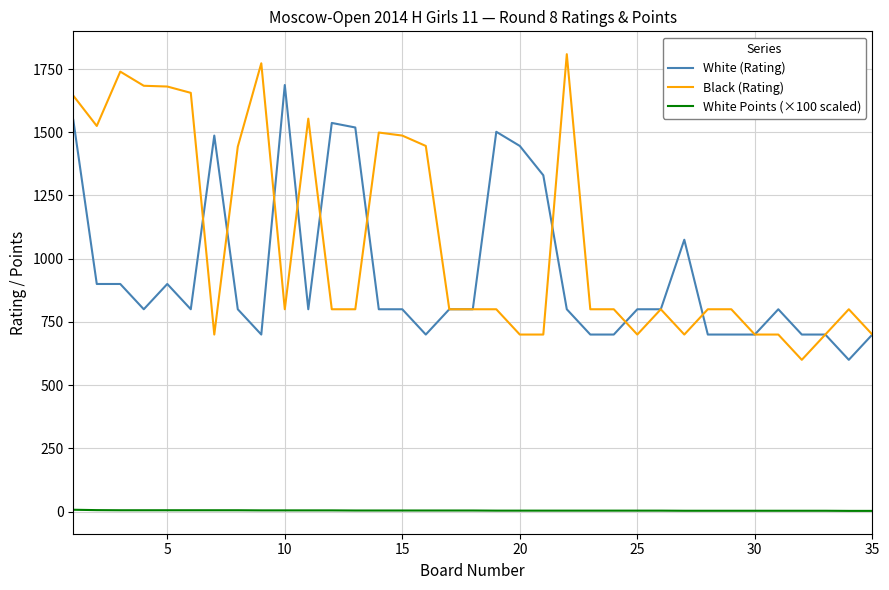

True or false: White Points (×100 scaled) and White (Rating) cross at least once.

False